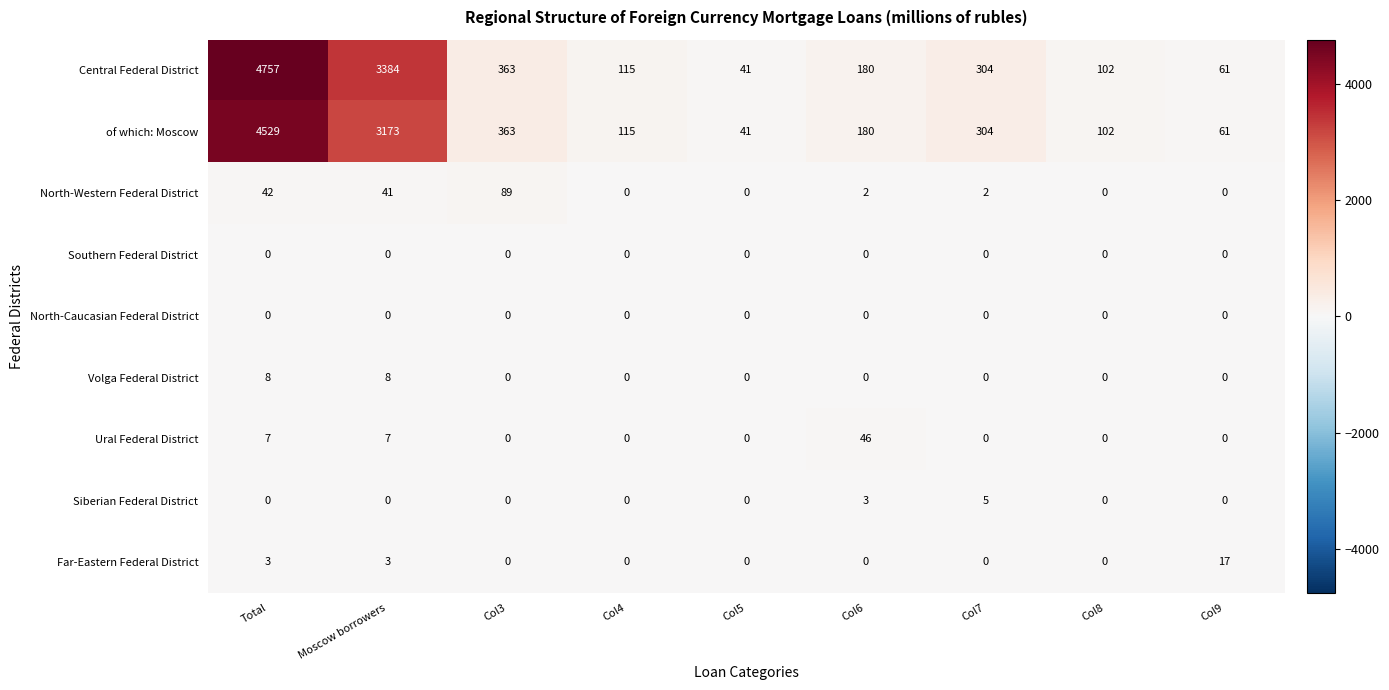

What is the spread (max minus min) of values at Moscow borrowers?

3384